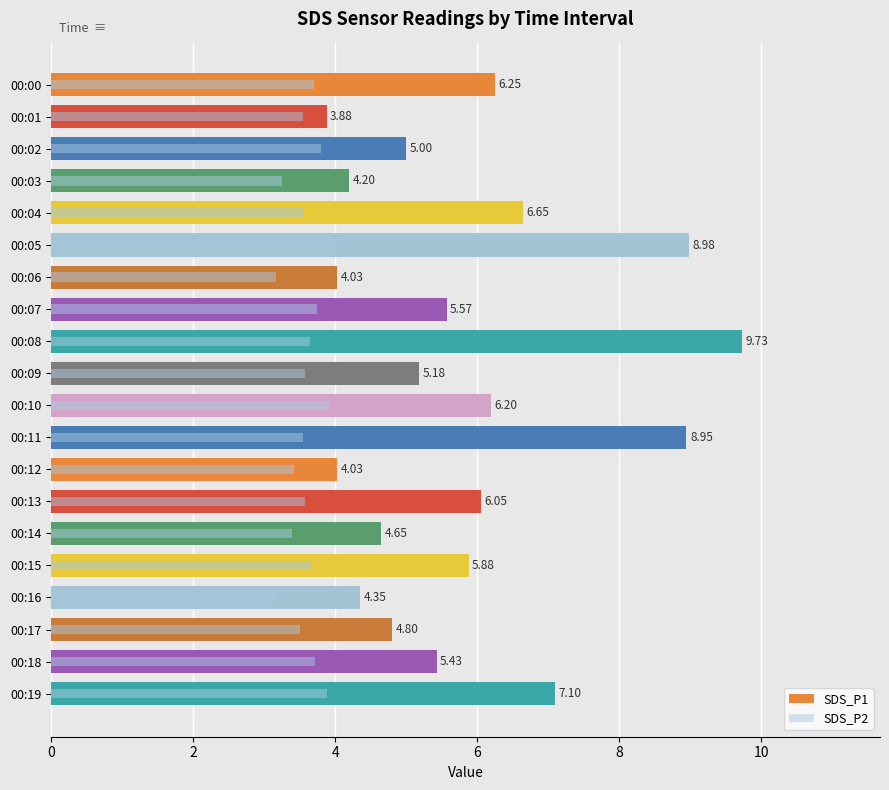

What is the sum of all SDS_P2 values?

71.8